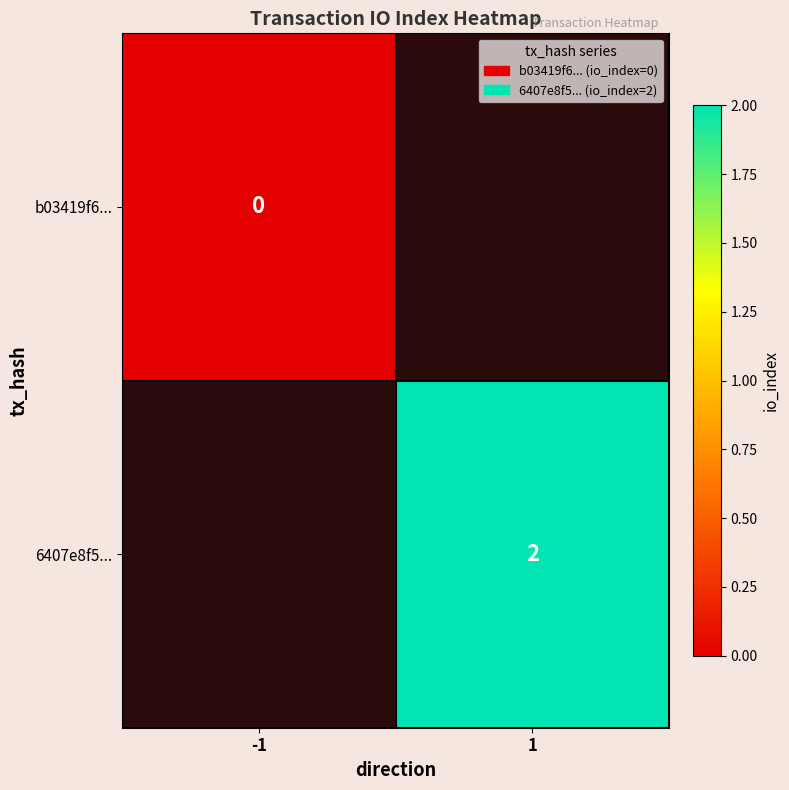

Count the number of data series in this chart.

2